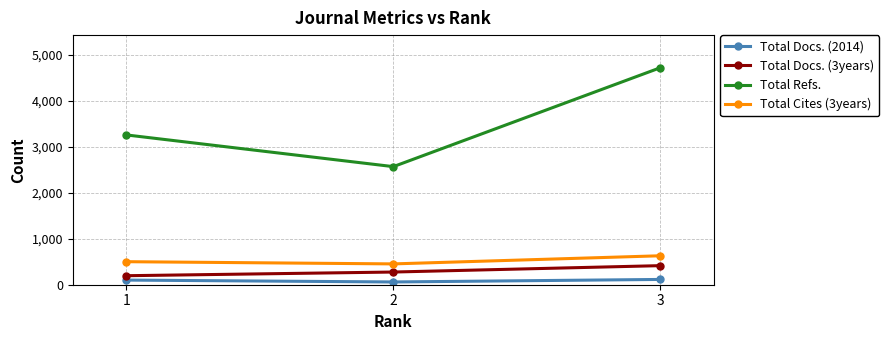

Which series has the largest range (max minus min)?

Total Refs.